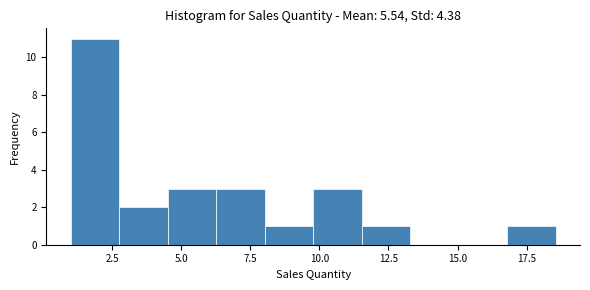

Around what value on the x-axis is the tallest bar? Give the approximate position of its centre, as read against the axis.

2.0